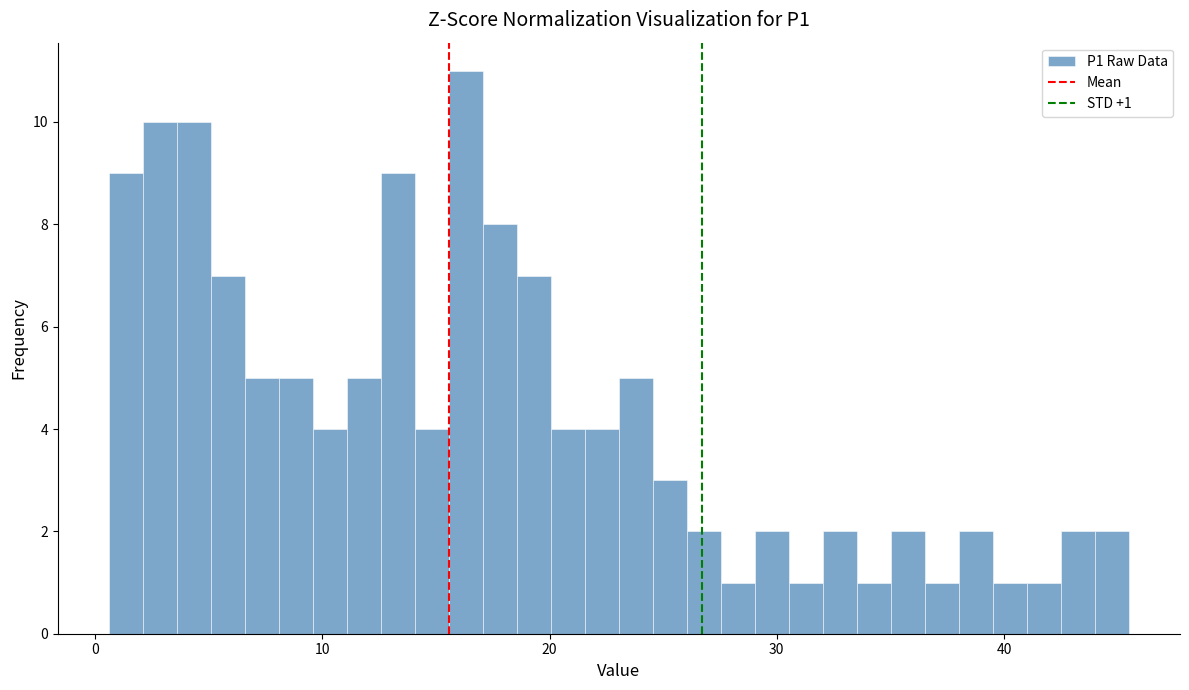

Around what value on the x-axis is the tallest bar? Give the approximate position of its centre, as read against the axis.

16